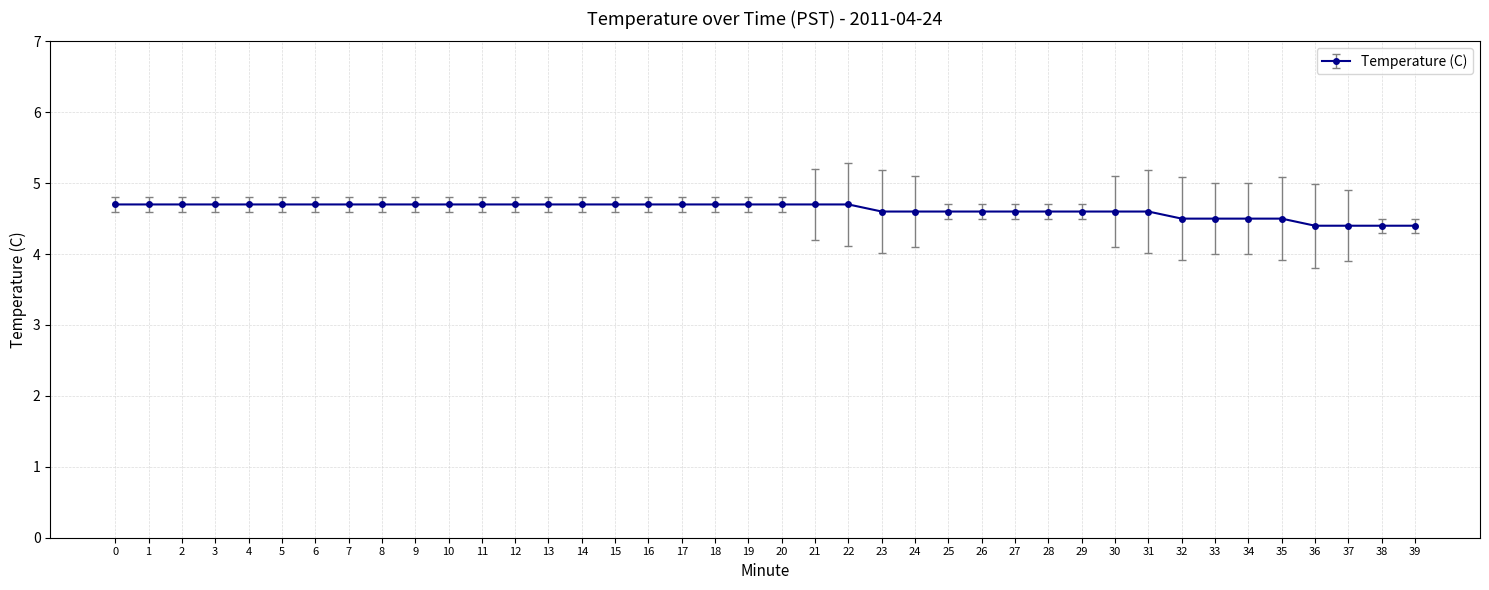

Is it true that the value at 2 is 8.0?

False